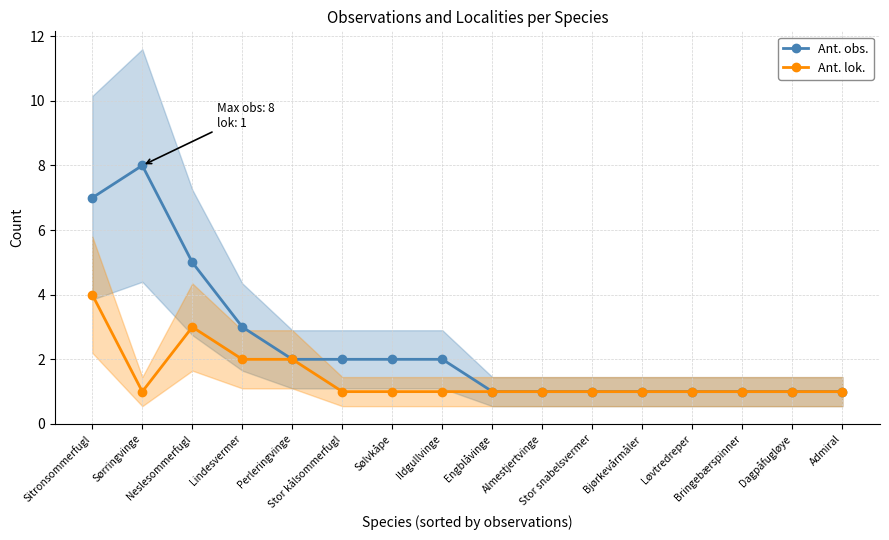

True or false: Ant. lok. has more than 0 interior local peaks.

True